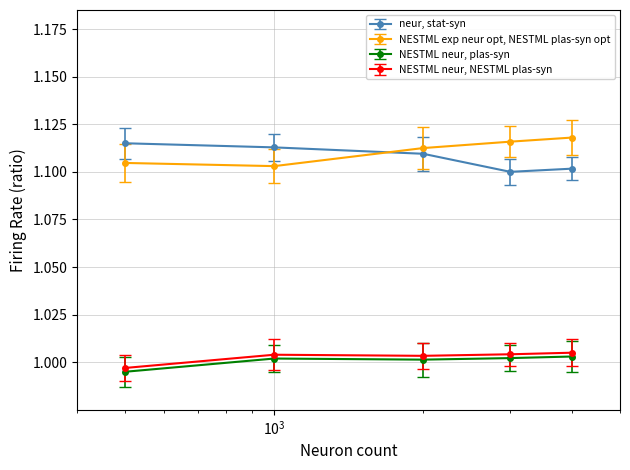

List the series in order of their peak value, lowest first.

NESTML neur, plas-syn, NESTML neur, NESTML plas-syn, neur, stat-syn, NESTML exp neur opt, NESTML plas-syn opt